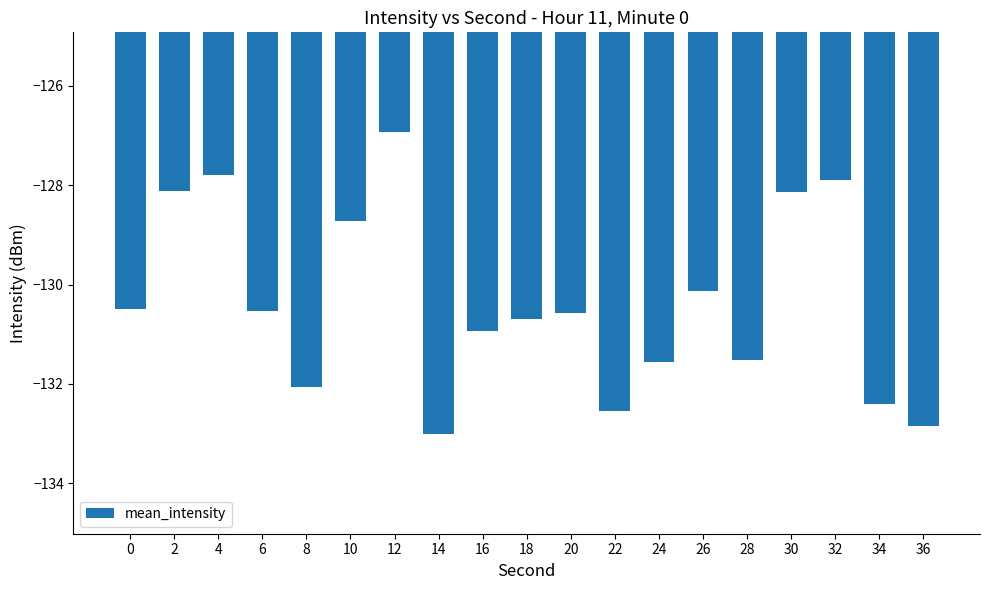

What is the average value?

-130.4